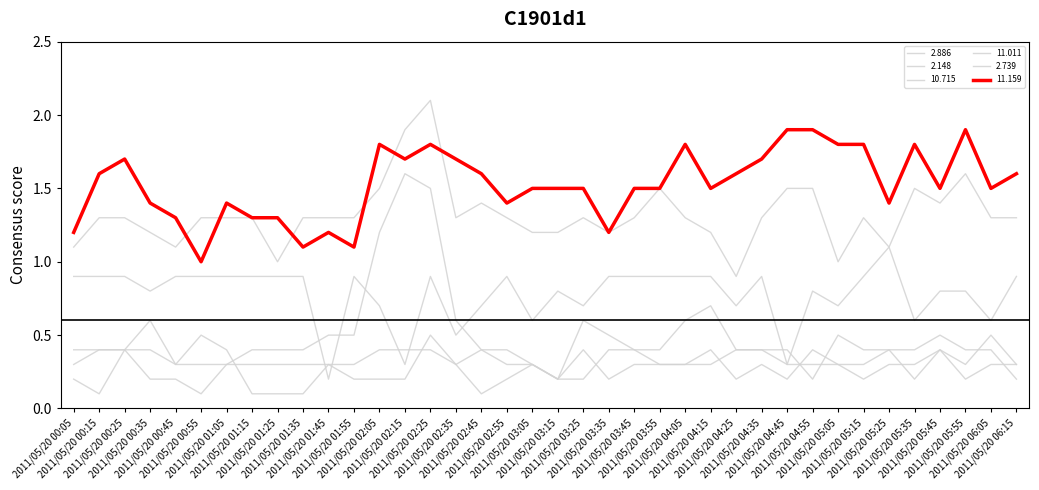

How many lines are shown in the chart?

6